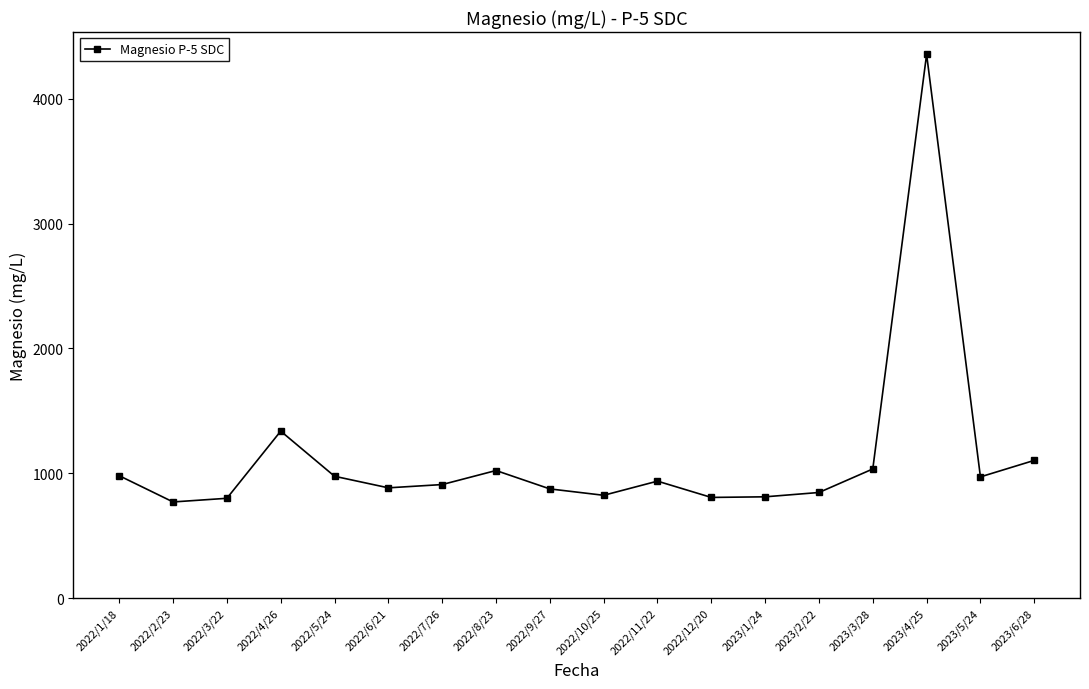

How many lines are shown in the chart?

1